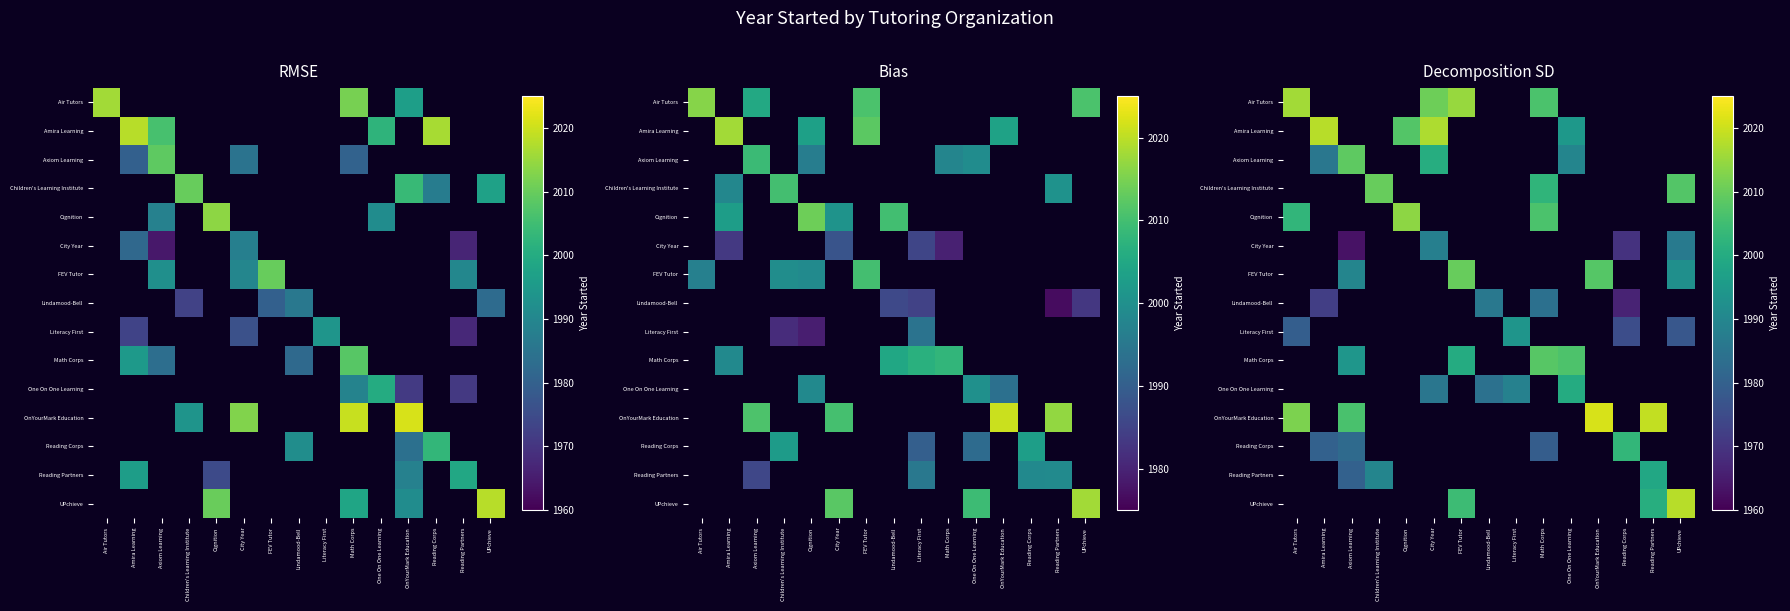

What is the difference between the highest and lowest values at Math Corps?

28.7